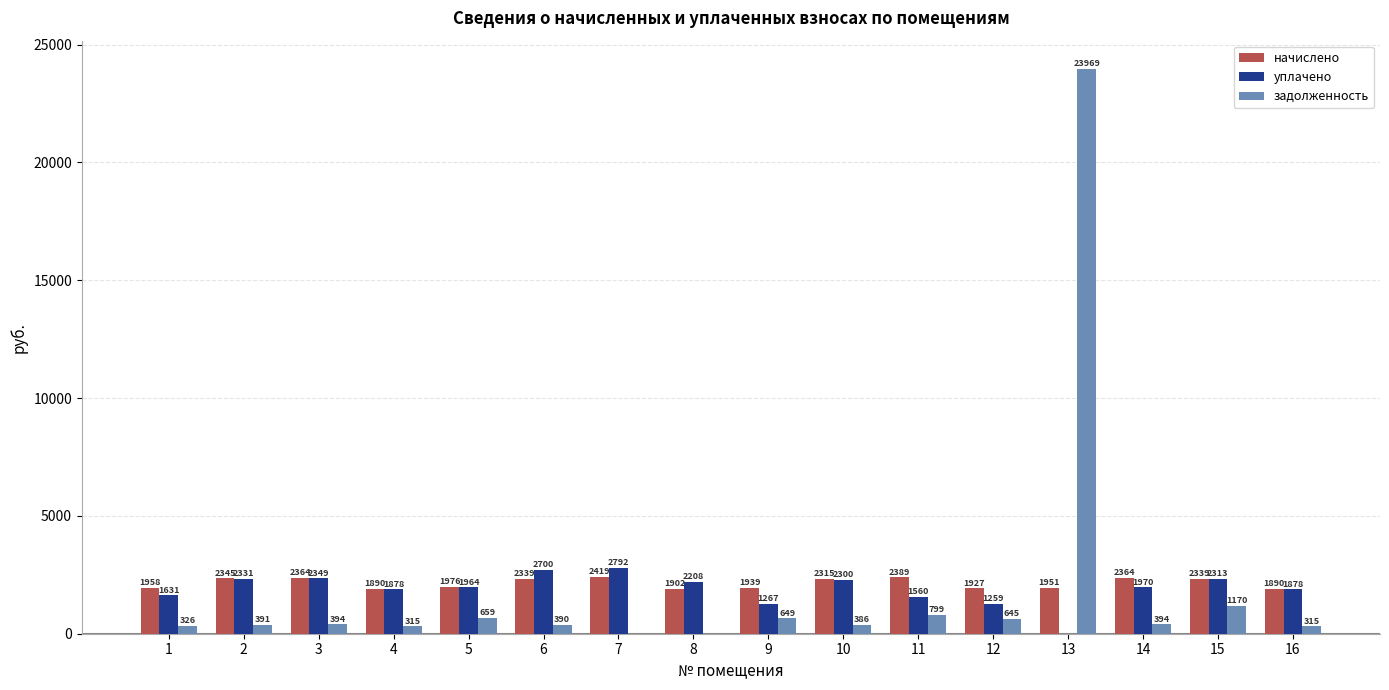

Is it true that уплачено equals 2791.9 at 7?

True